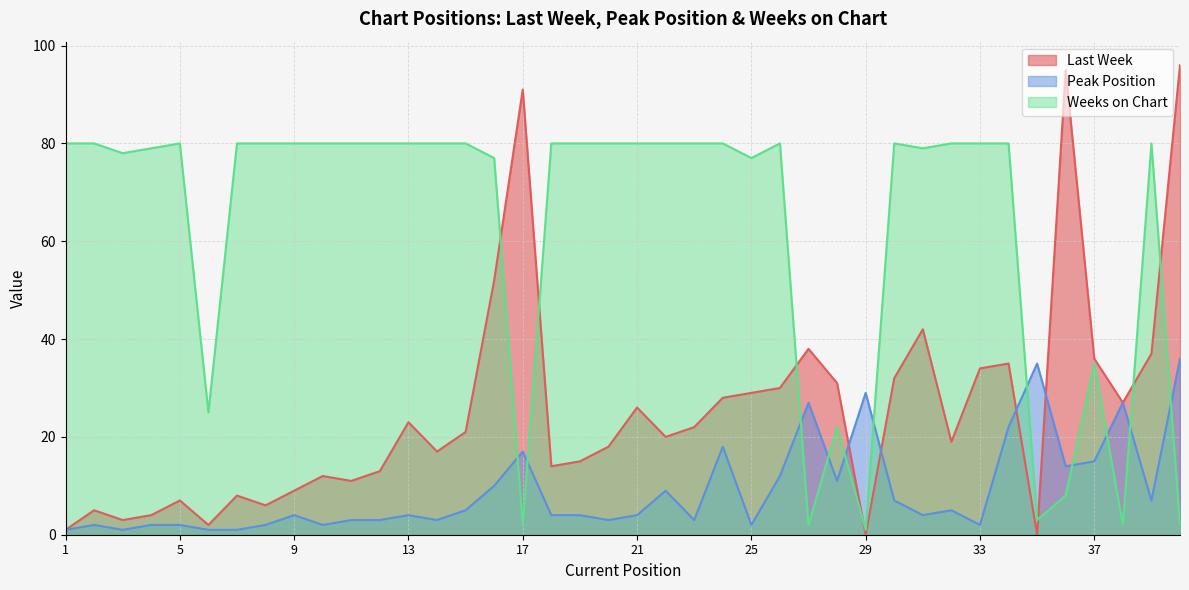

How many lines are shown in the chart?

3